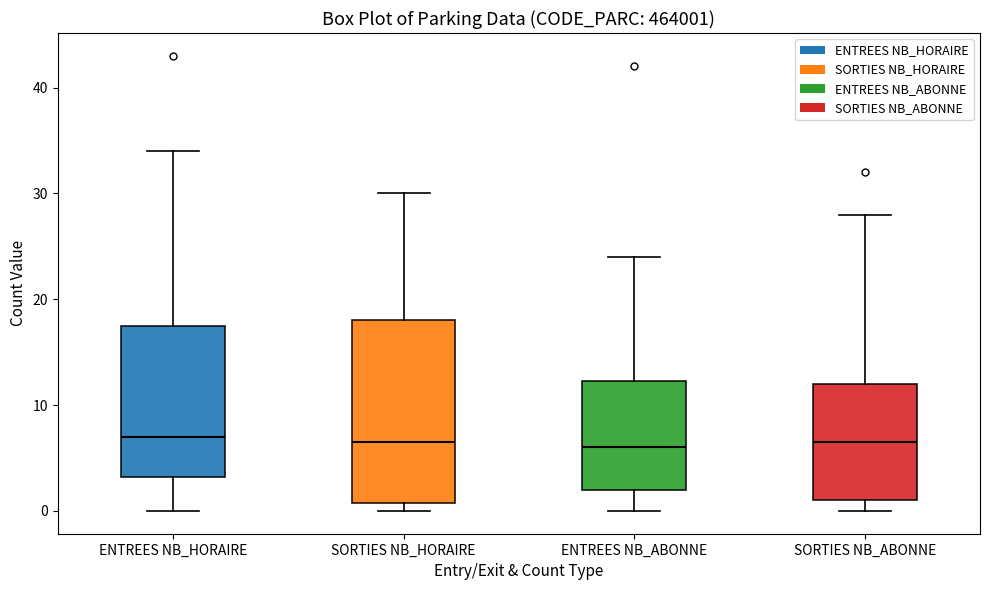

Reading left to right, read every box against the y-axis: the position of its median line, the range the box covers, and the ends of its whiskers. The values are not printed on the chart, so give them approximately, as read against the axis.

ENTREES NB_HORAIRE: median 7, box 3 to 18, whiskers 0 to 34
SORTIES NB_HORAIRE: median 7, box 1 to 18, whiskers 0 to 30
ENTREES NB_ABONNE: median 6, box 2 to 12, whiskers 0 to 24
SORTIES NB_ABONNE: median 7, box 1 to 12, whiskers 0 to 28